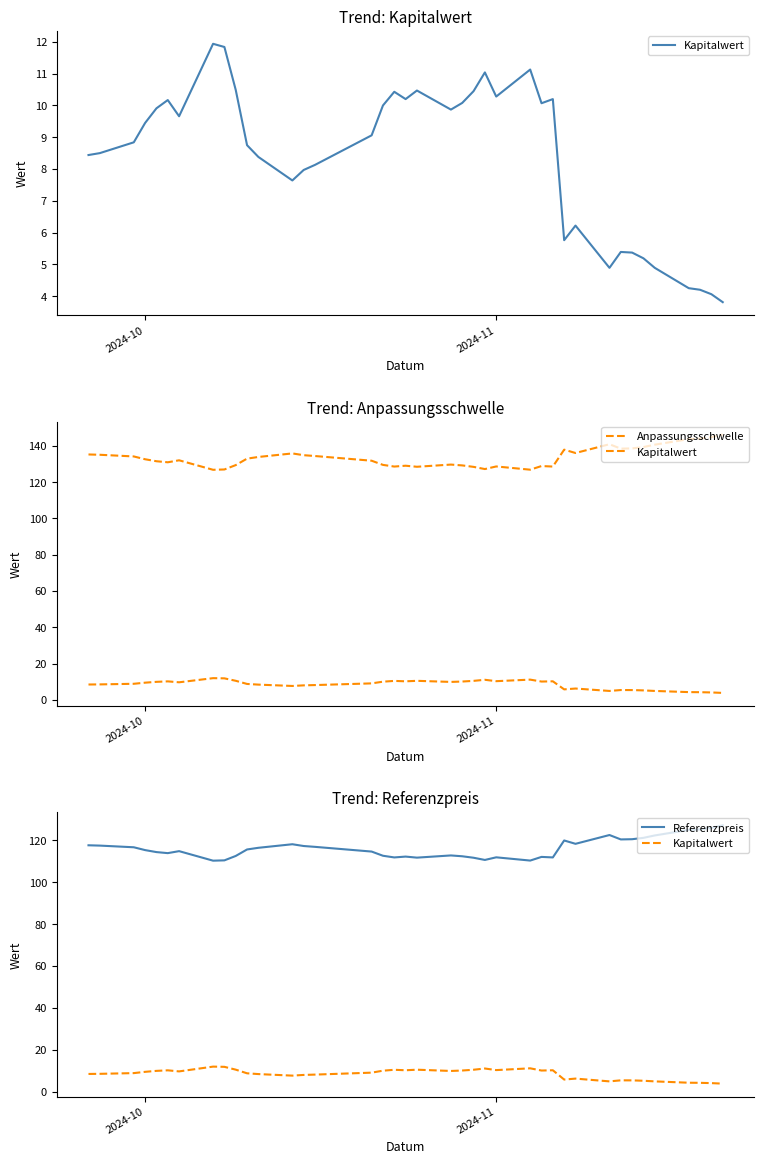

At how many categories does at least one series exceed 107?

39